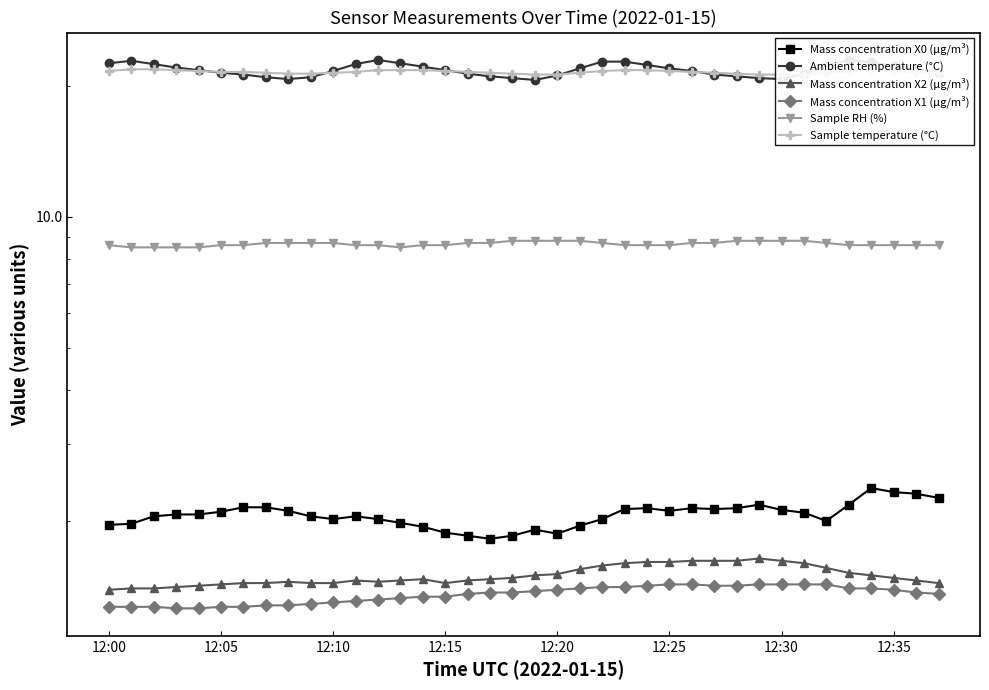

The Ambient temperature (°C) series shows 4.2 at 28. True or false?

False